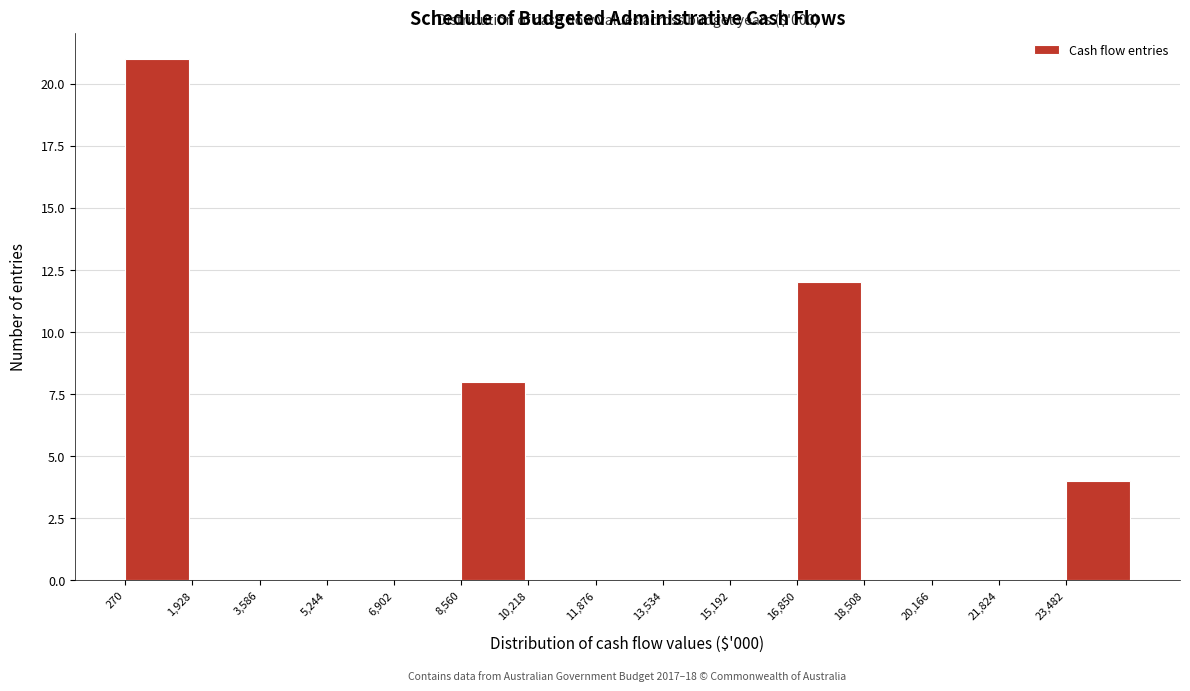

Which range on the x-axis has the tallest bar?

200 to 2000